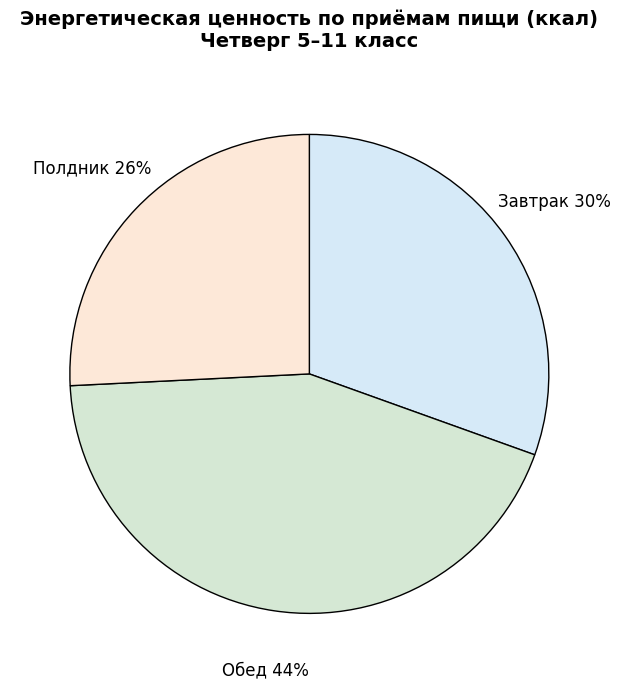

Is there a majority slice in this chart?

No